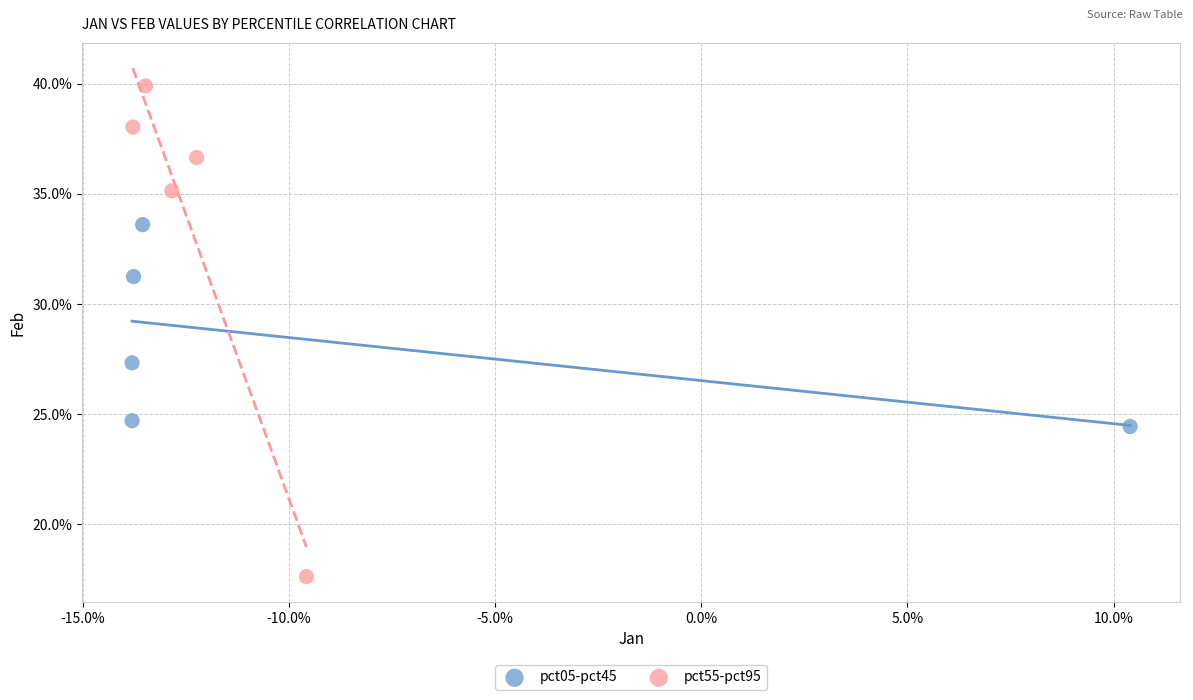

Which series has the largest Y range (max minus min)?

pct55-pct95